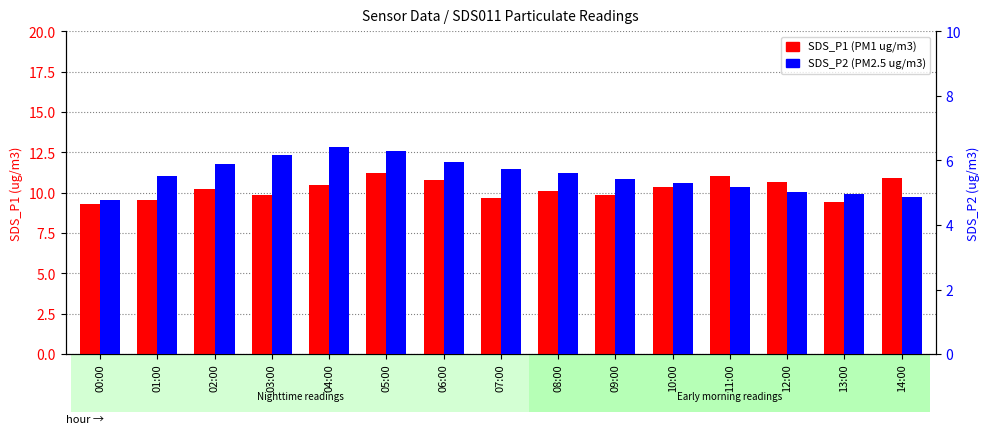

The value of SDS_P1 at 13:00 is 13.6. True or false?

False